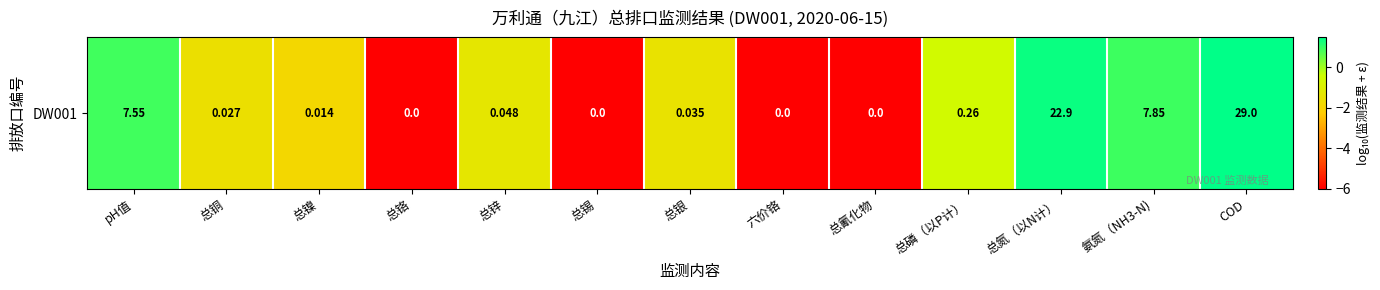

How many data points are less than -1?

8